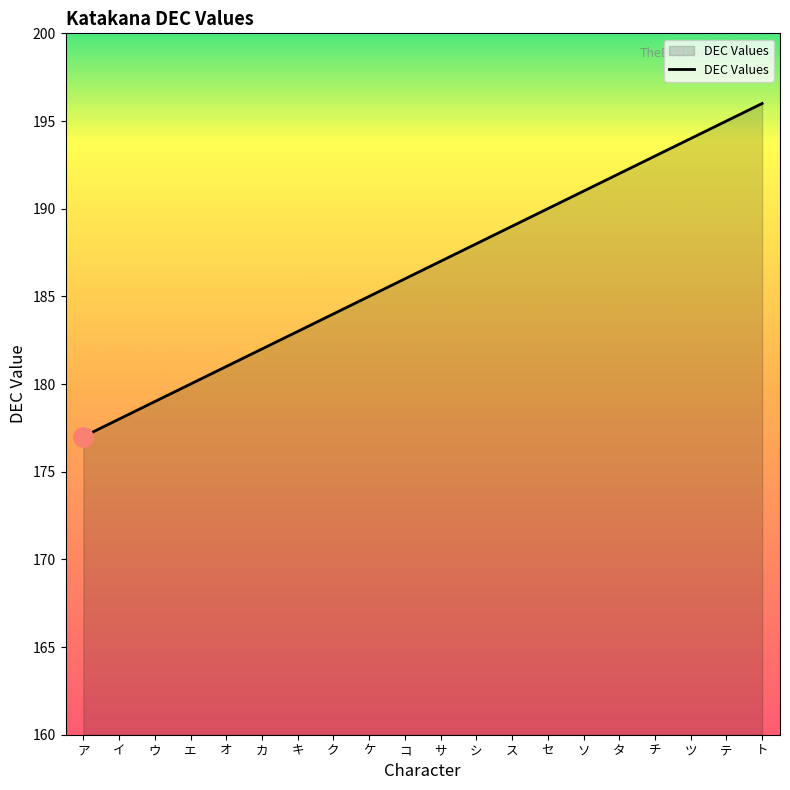

What is the difference between the maximum and second lowest values?

18